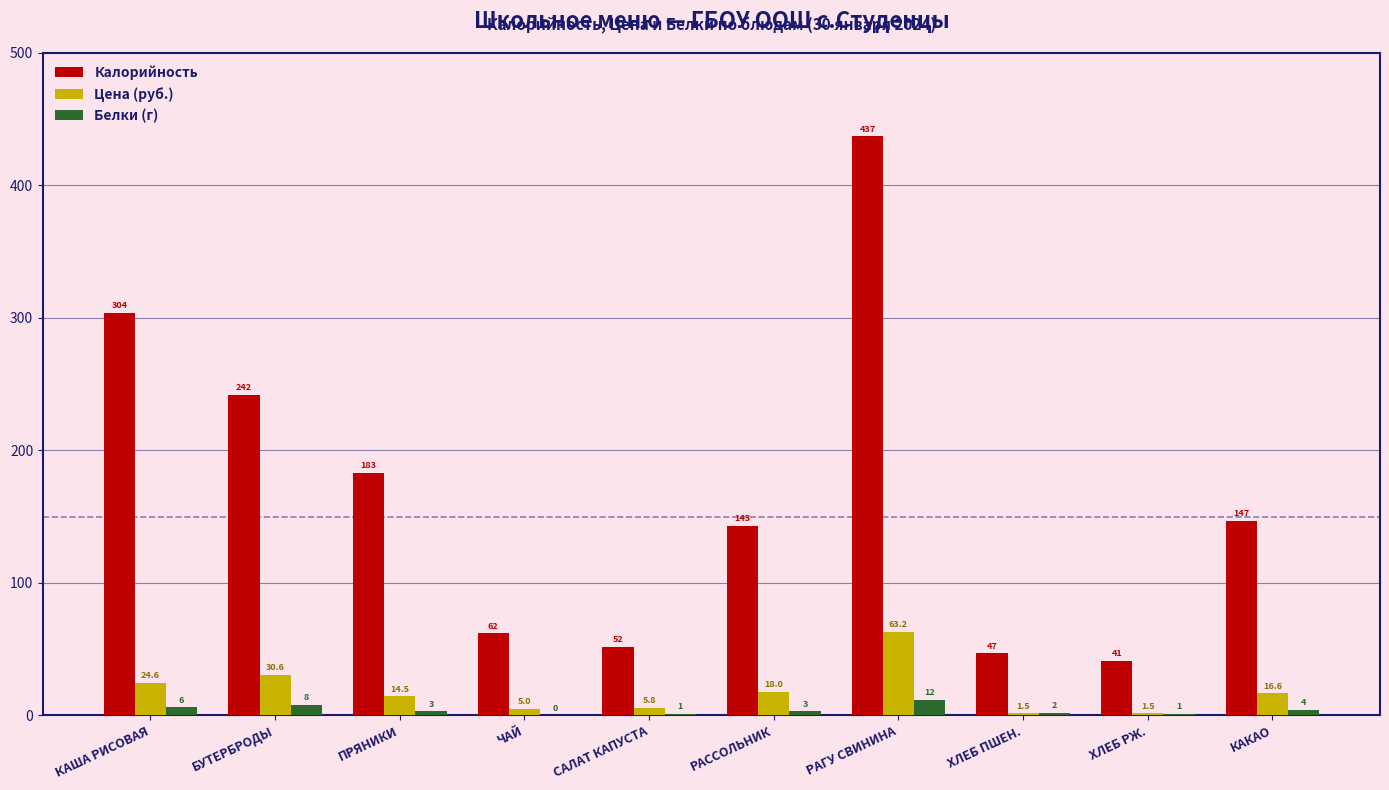

Is the value of Калорийность at ПРЯНИКИ greater than the value of Белки (г) at ХЛЕБ ПШЕН.?

Yes